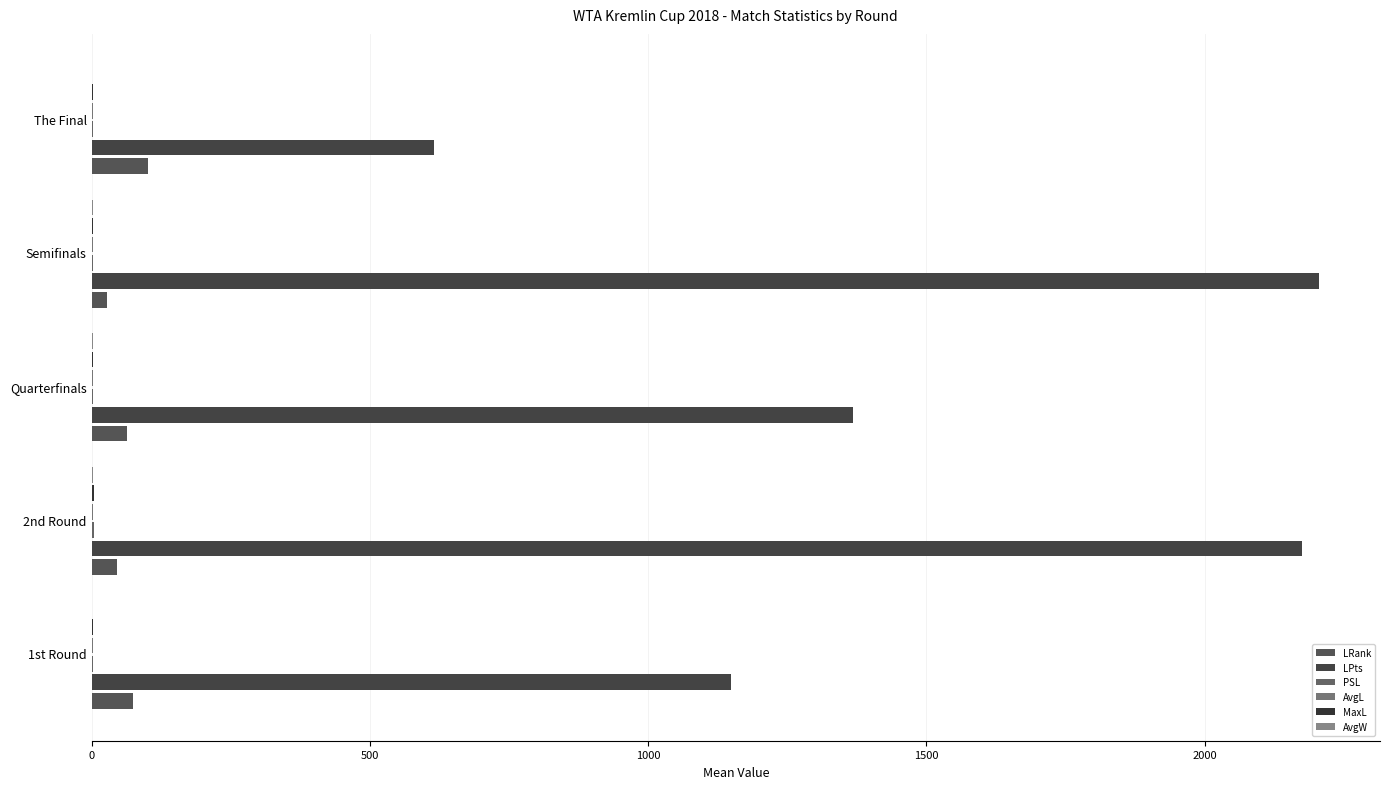

Reading left to right, what are all the values shown in this chart?

LRank: 73.6	45.5	63.2	27.5	101.0
LPts: 1149.8	2174.9	1368.5	2205.0	615.0
PSL: 2.9	3.6	2.1	2.1	3.1
AvgL: 2.8	3.1	2.0	2.1	3.1
MaxL: 3.0	3.6	2.1	2.2	3.3
AvgW: 1.5	1.9	2.0	1.9	1.4